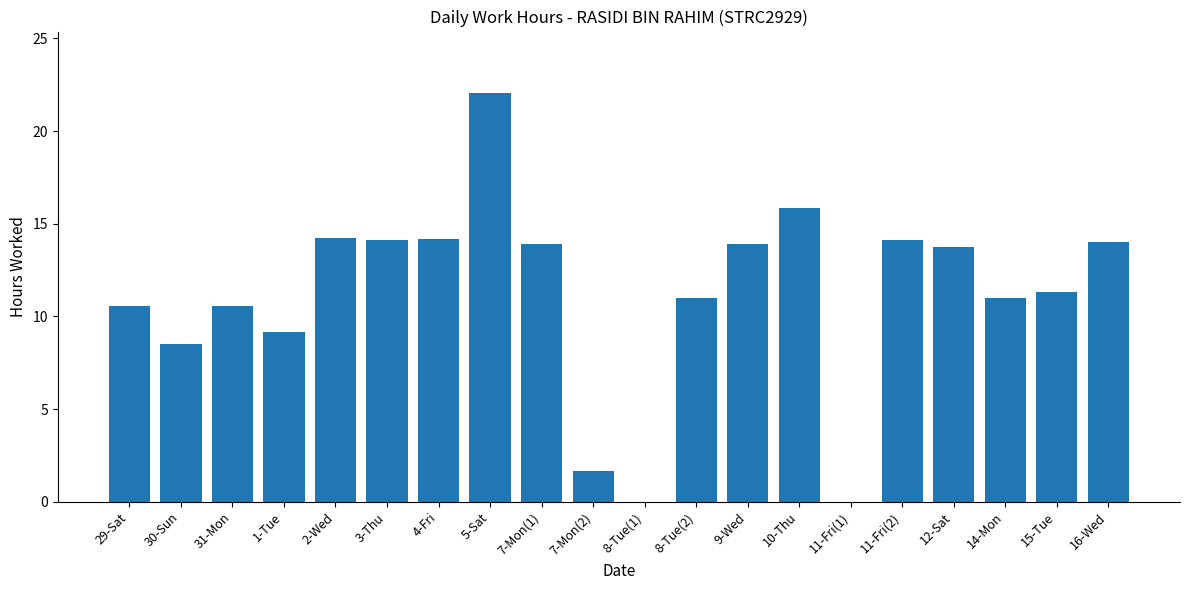

Are the bars horizontal?

No